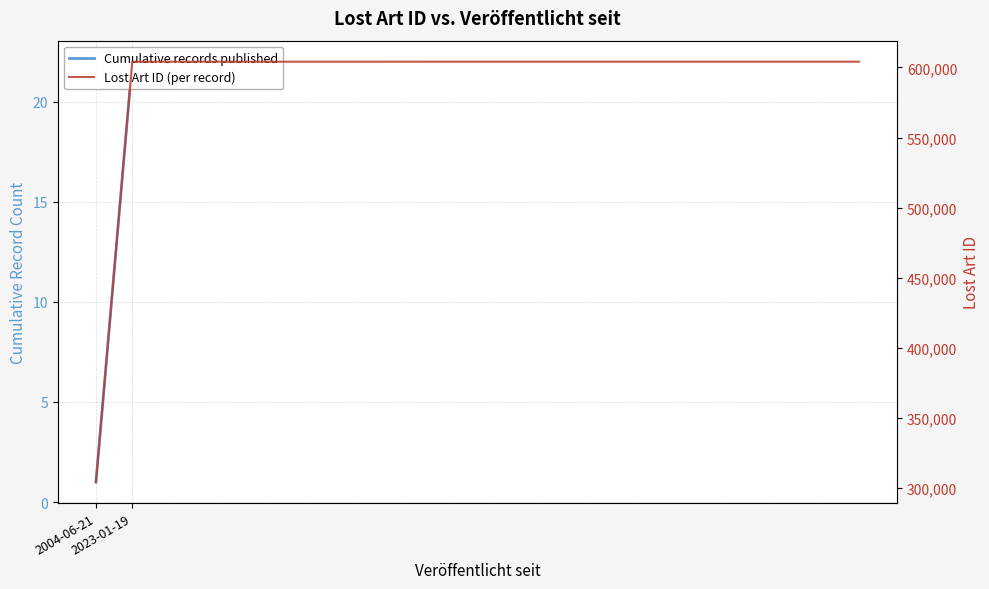

The chart shows a value of 604114 at 2023-01-19. True or false?

True